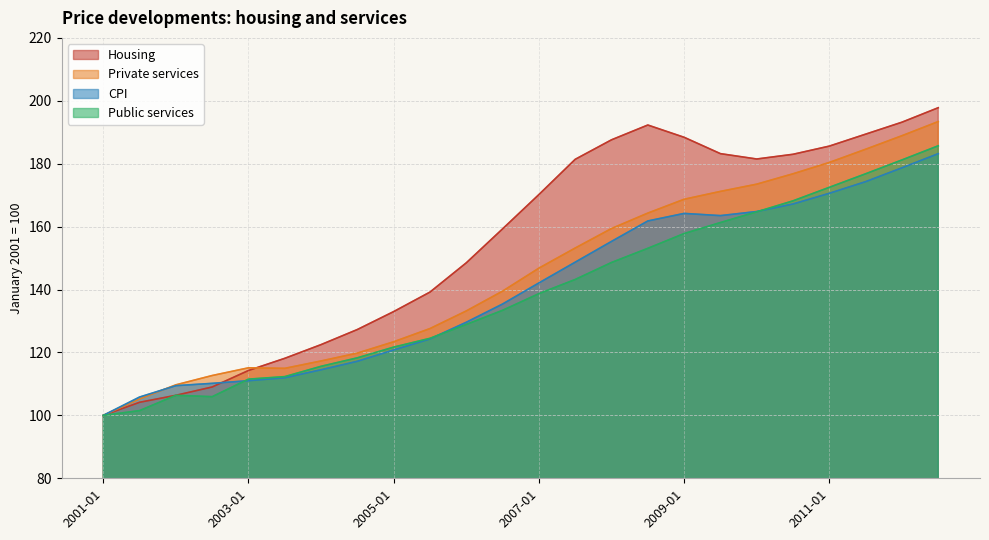

At which category does the chart reach its minimum across all series?

2001-01